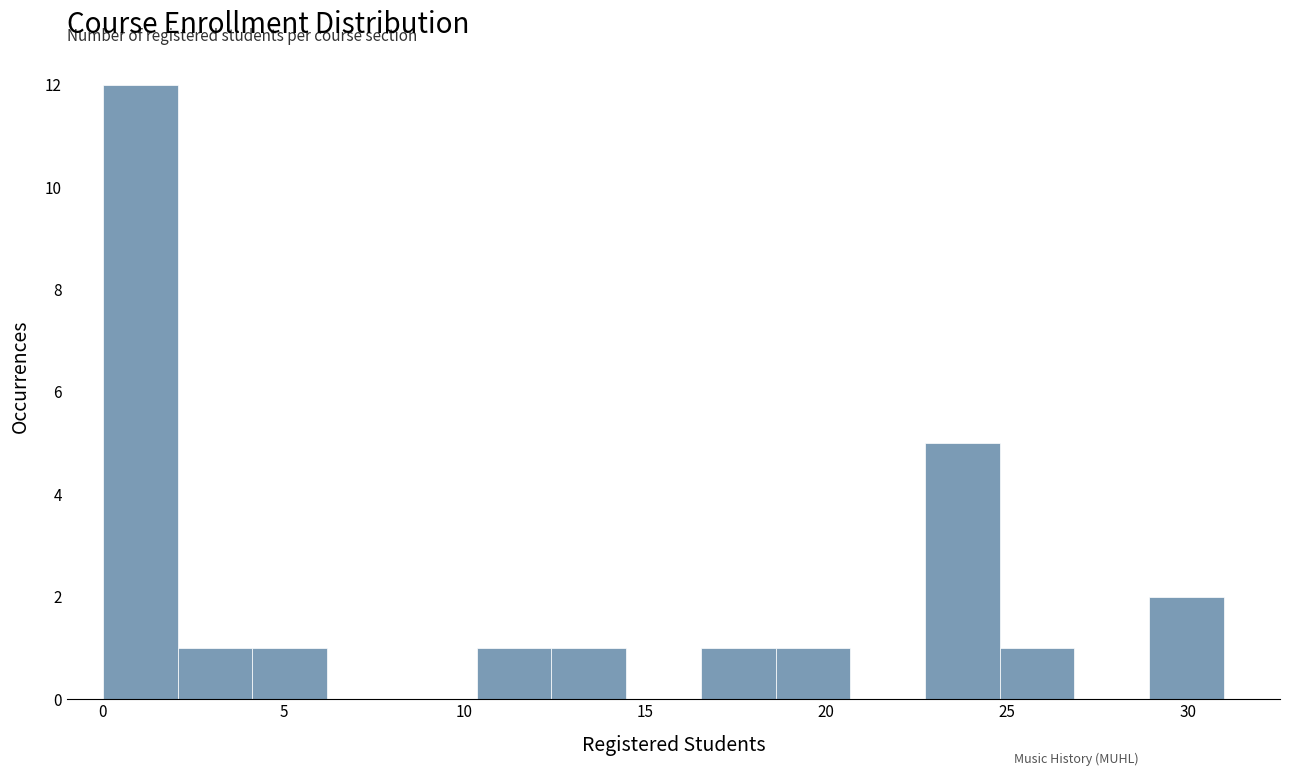

What is the height of the bar covering 4.0 to 6.0 on the x-axis? Neither the bar edges nor the heights are printed on the chart, so give them approximately, as read against the axes.

1